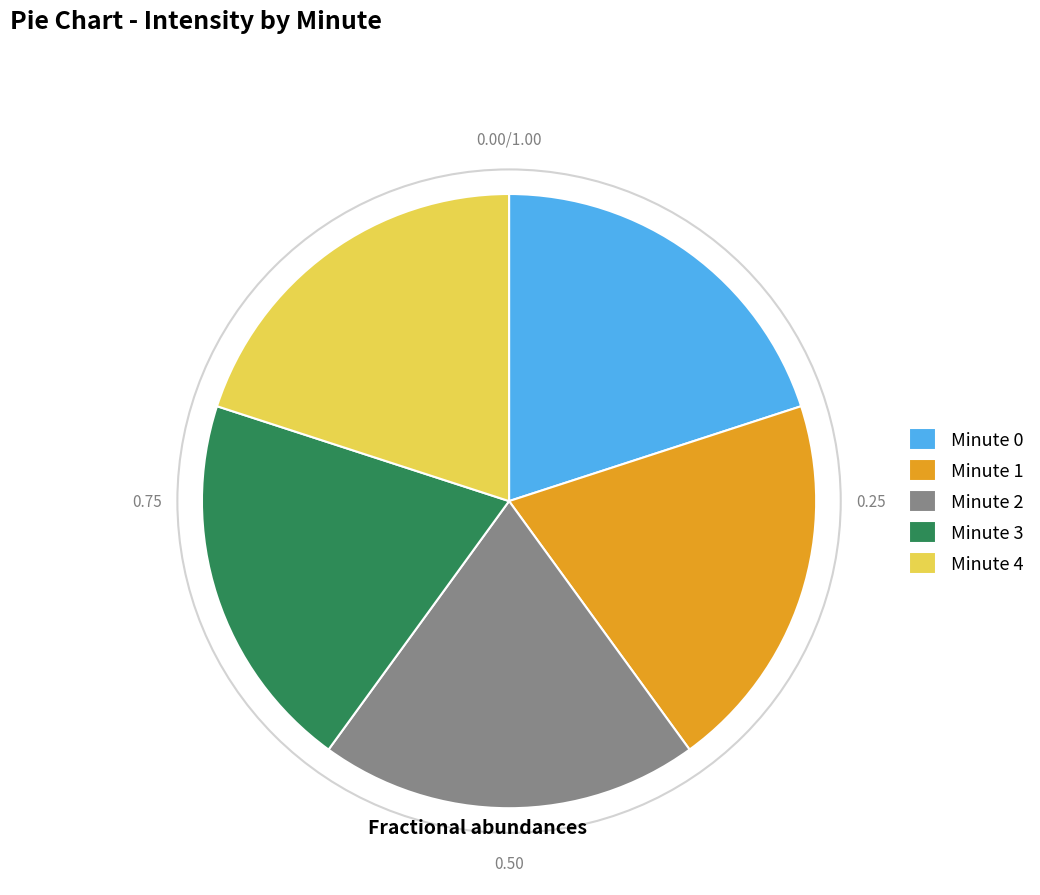

How many slices are in this pie chart?

5